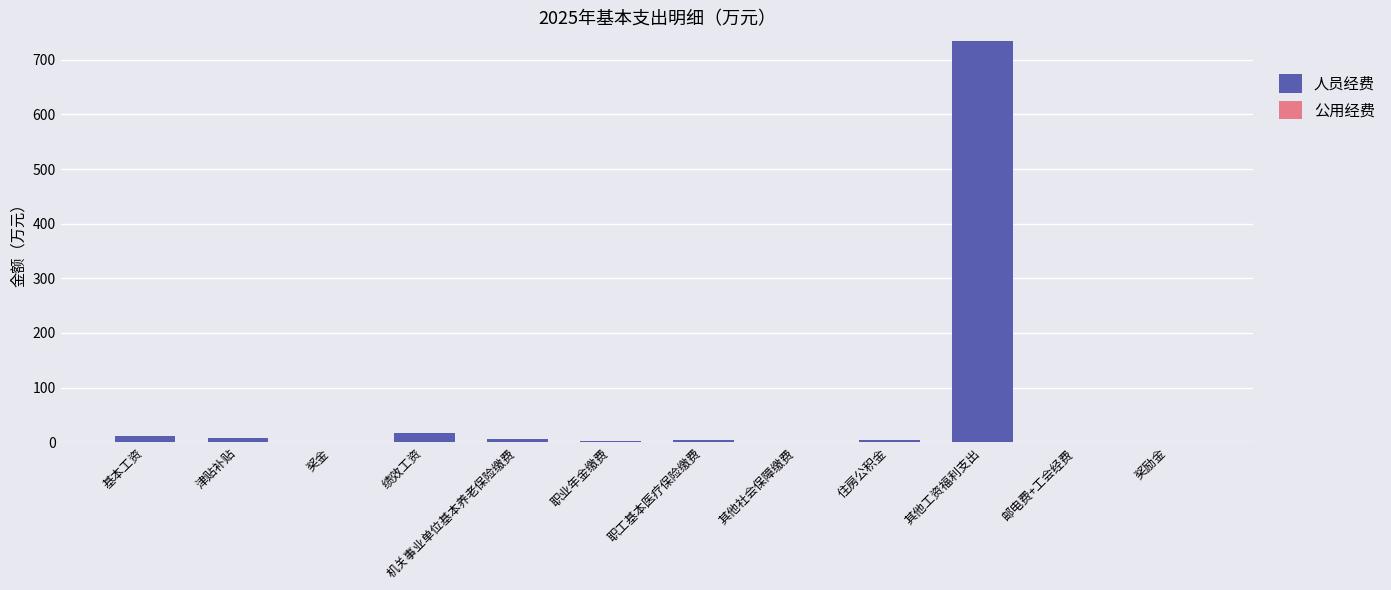

At which category is the sum across all series the highest?

其他工资福利支出